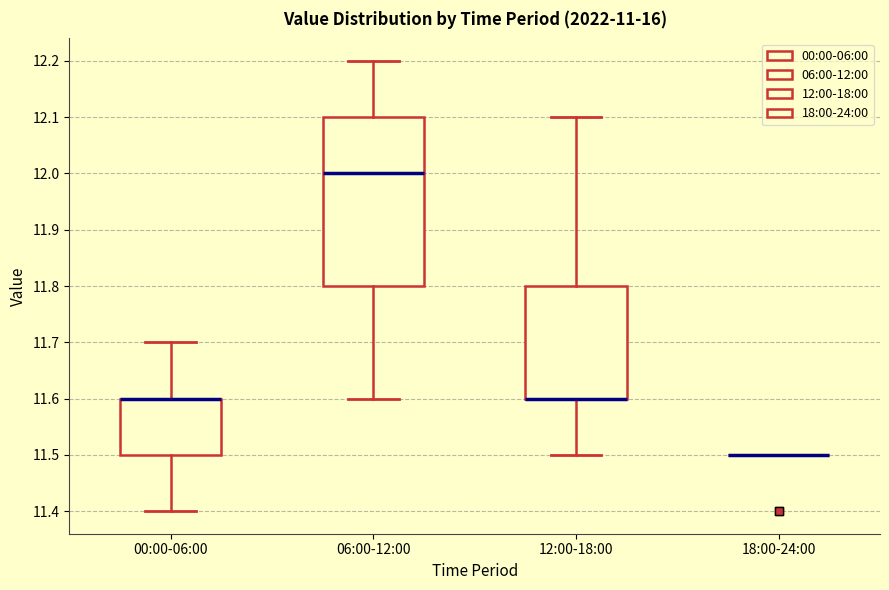

Which box is the tallest, from its lower edge to its upper edge?

06:00-12:00